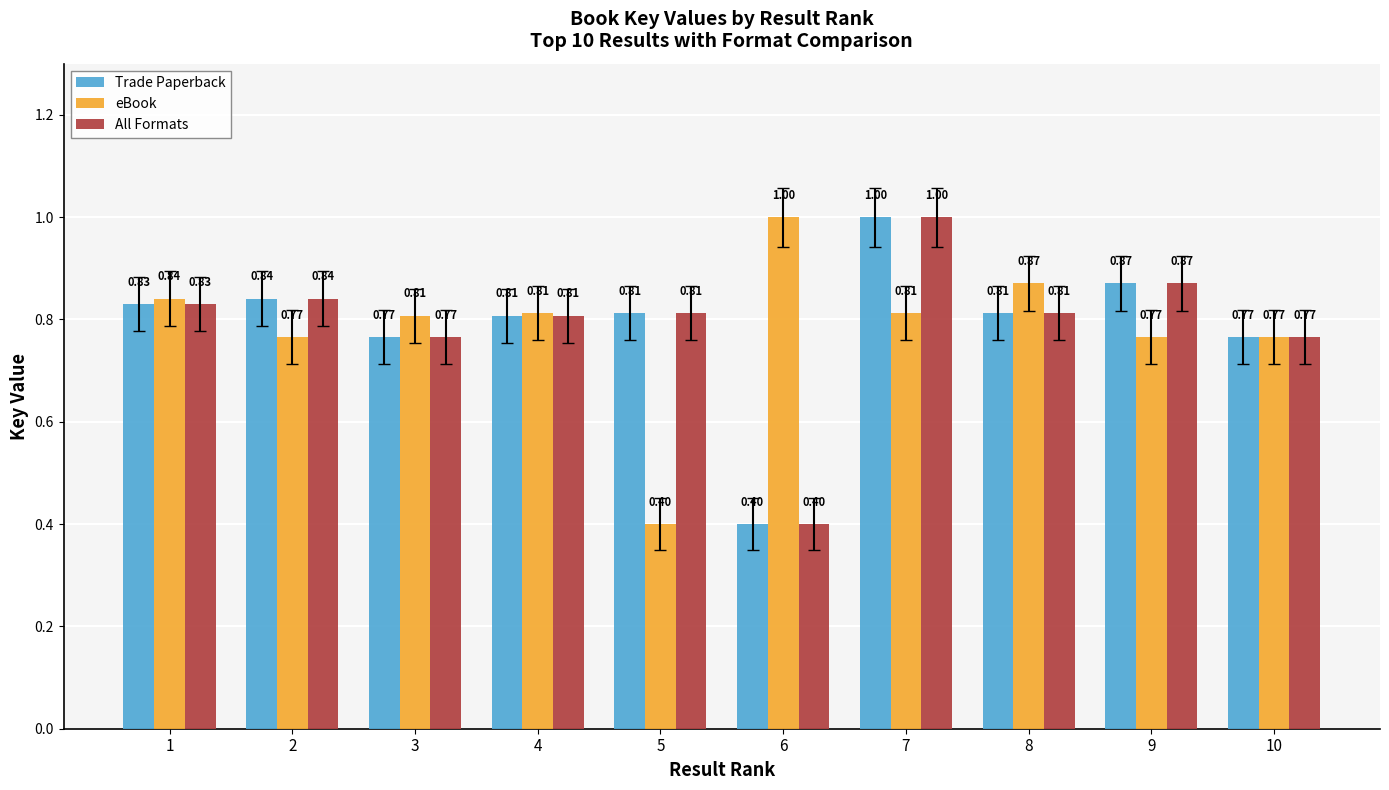

What is the total value across all series at 7?

2.8